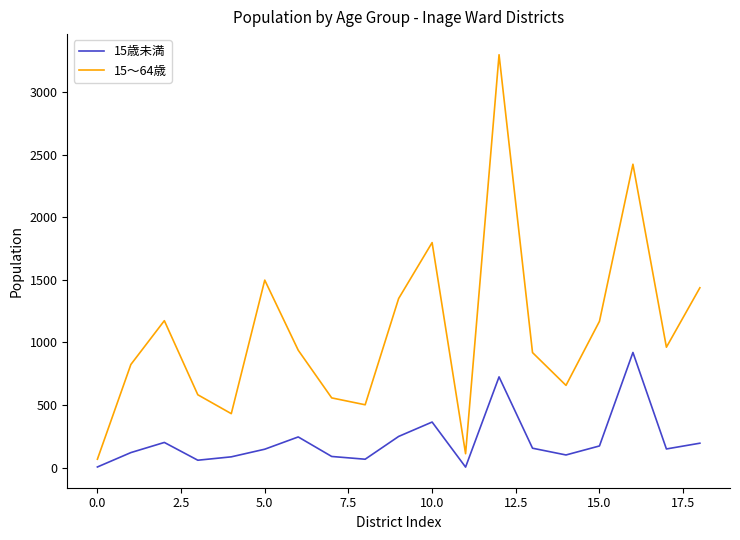

Rank the series by their maximum value, from lowest to highest.

15歳未満, 15～64歳